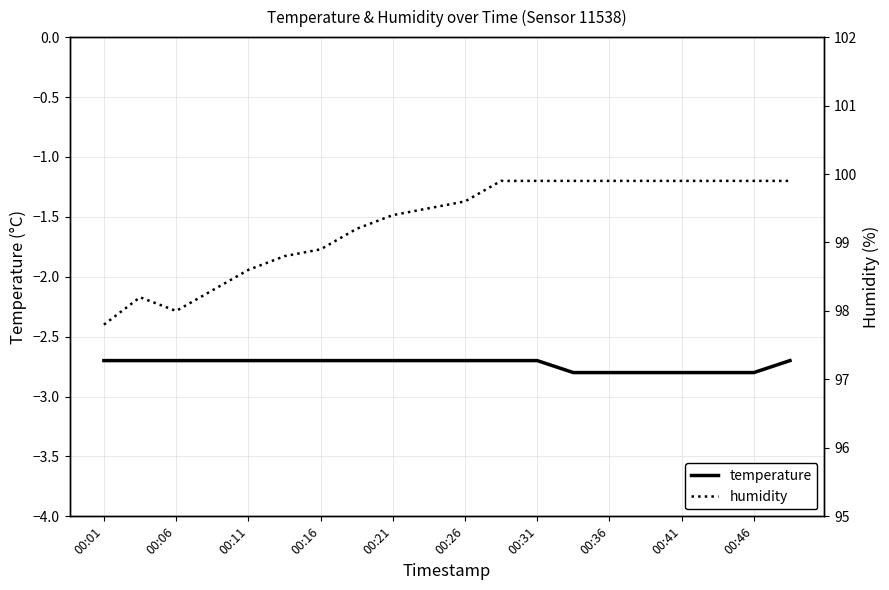

True or false: temperature has more than 2 interior local peaks.

False